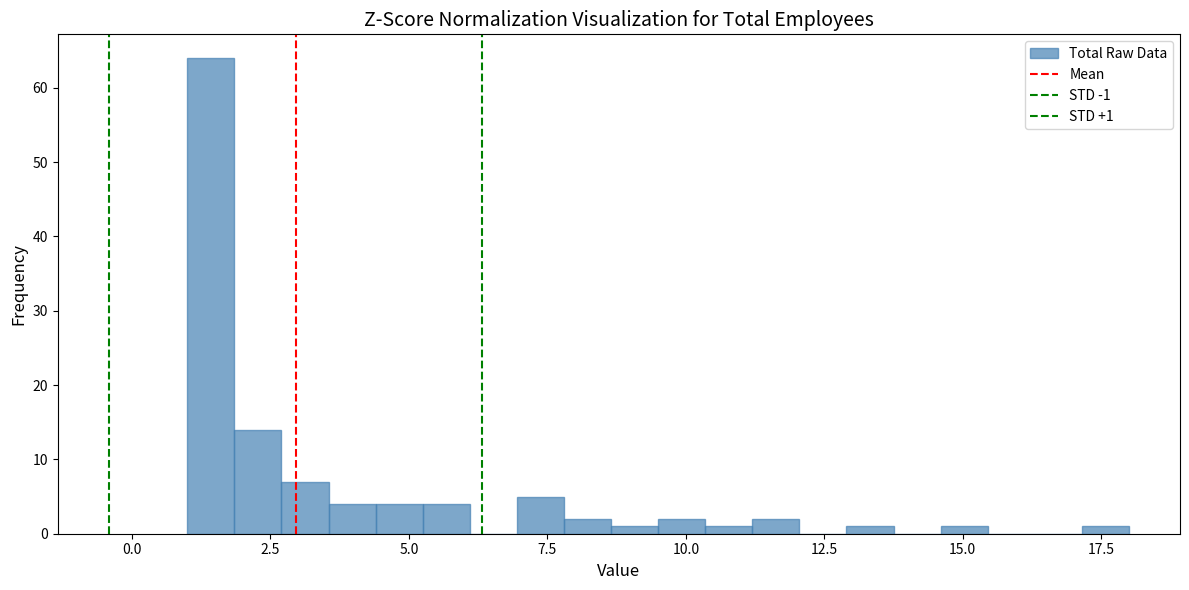

Read against the x-axis, roughly where is the centre of the tallest bar?

1.5